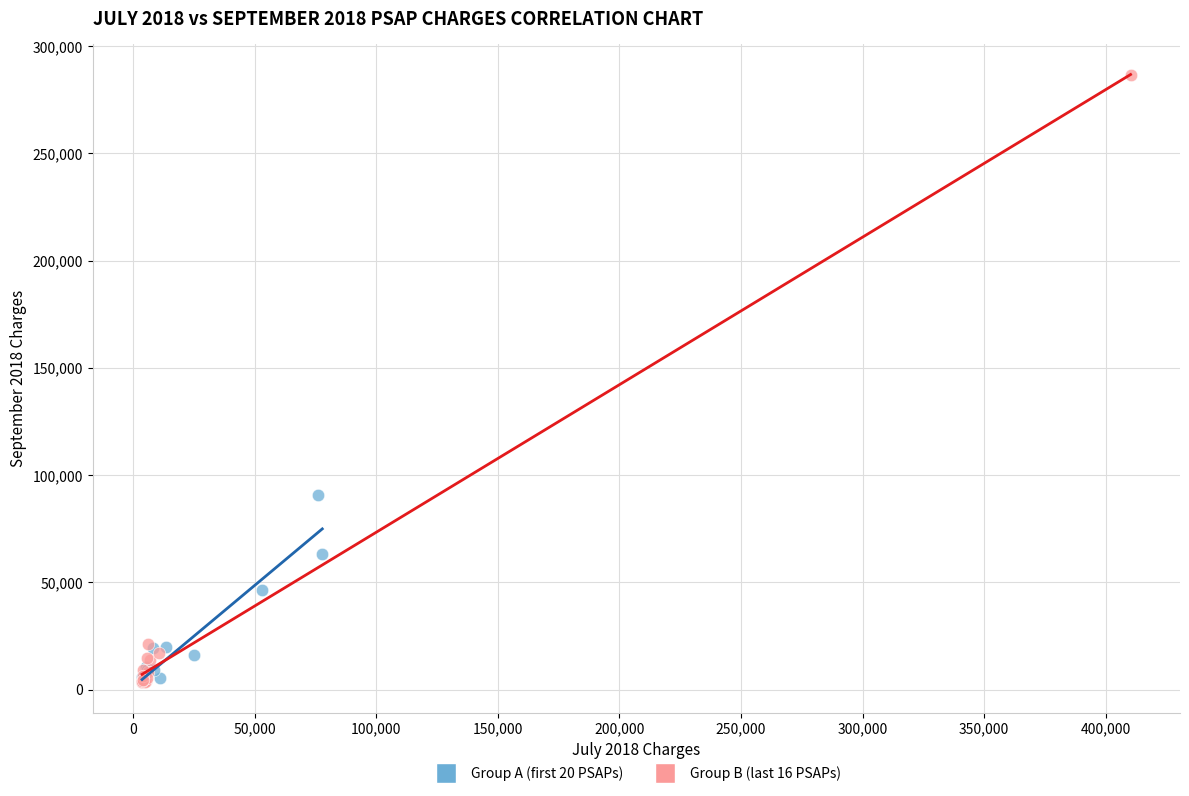

Which series reaches the maximum Y coordinate?

Group B (last 16 PSAPs)